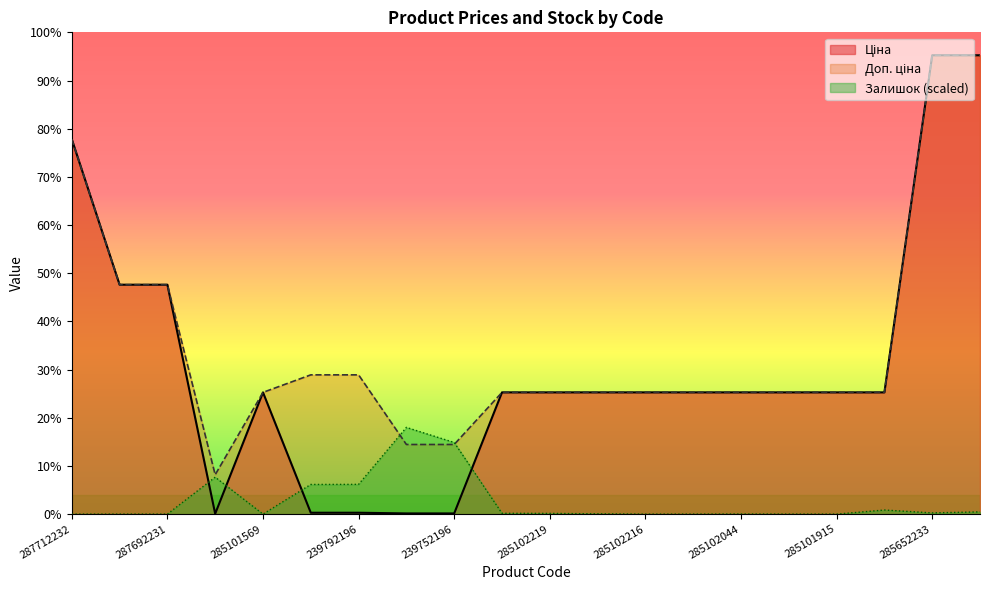

The Ціна series shows 3643.6 at 285102120. True or false?

False